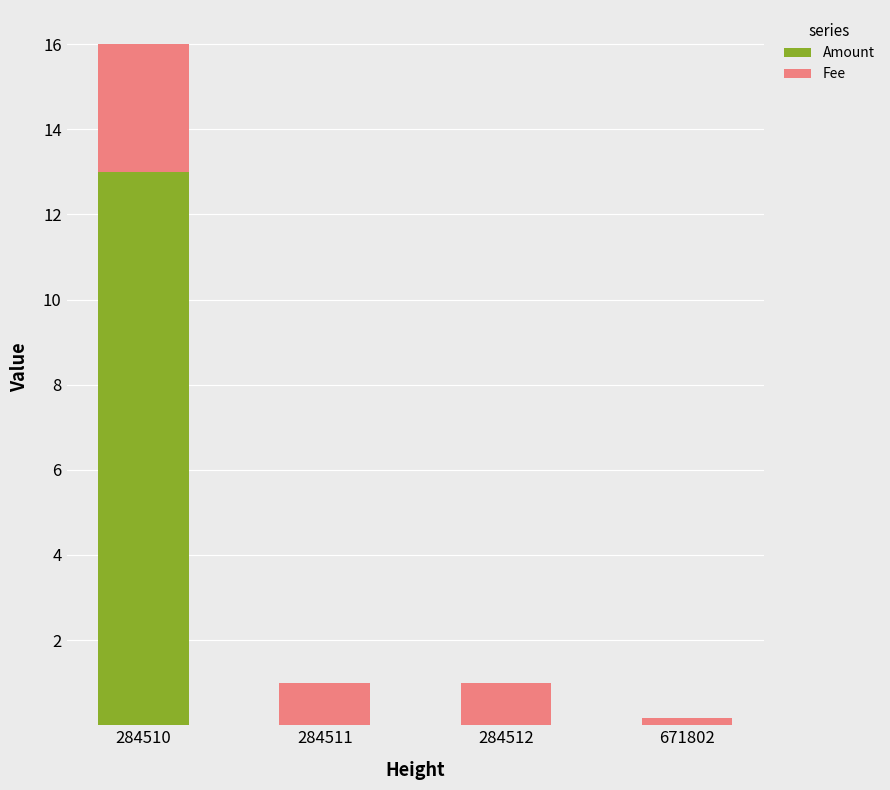

Does the chart contain stacked bars?

Yes